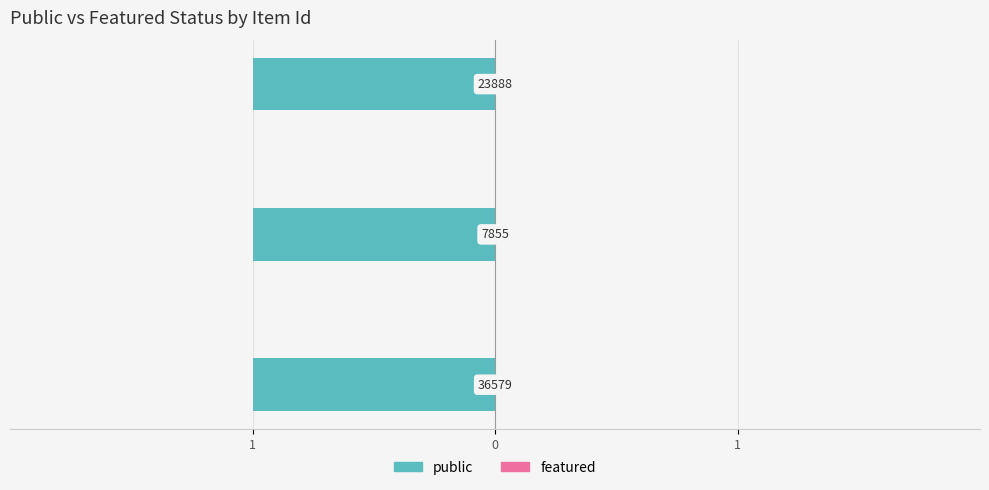

Between 36579 and 7855, which series saw the biggest shift?

public